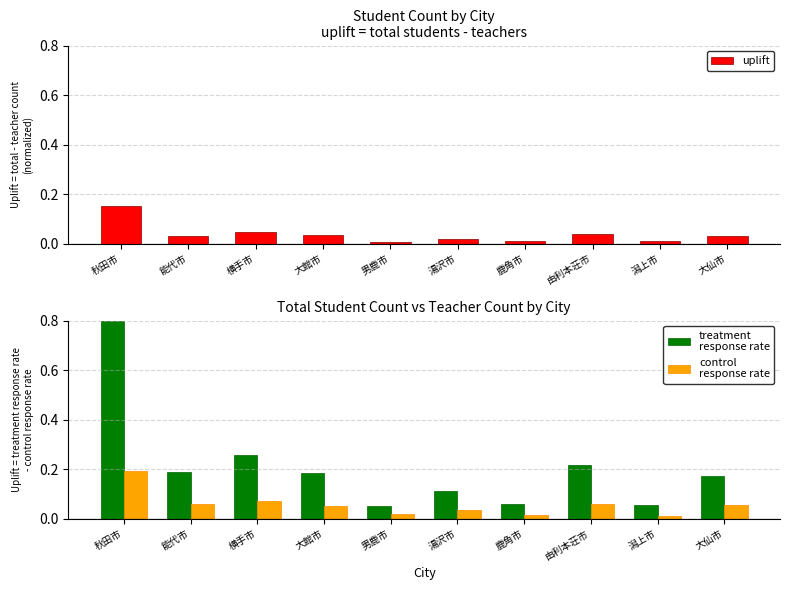

Between 男鹿市 and 潟上市, which is larger?

潟上市